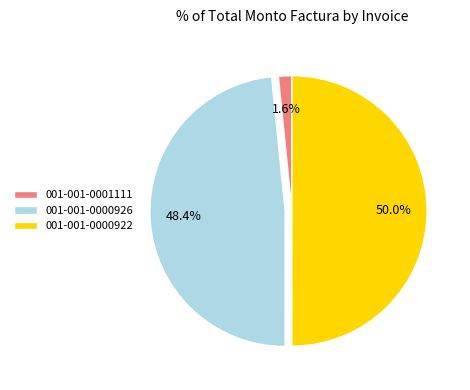

Which slice is the smallest?

001-001-0001111